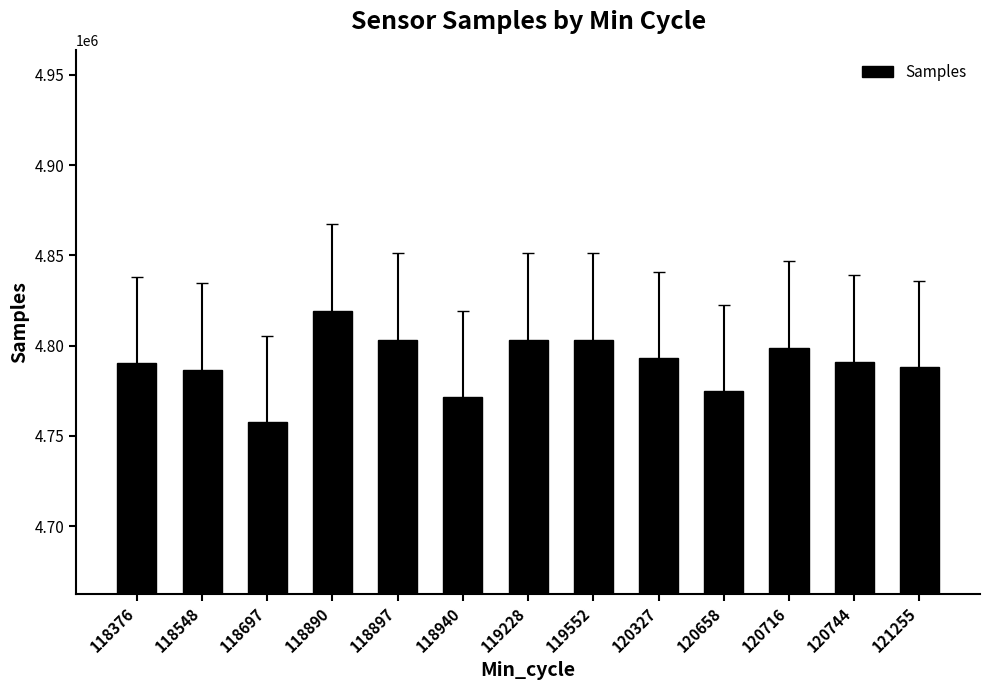

What is the average value?

4790847